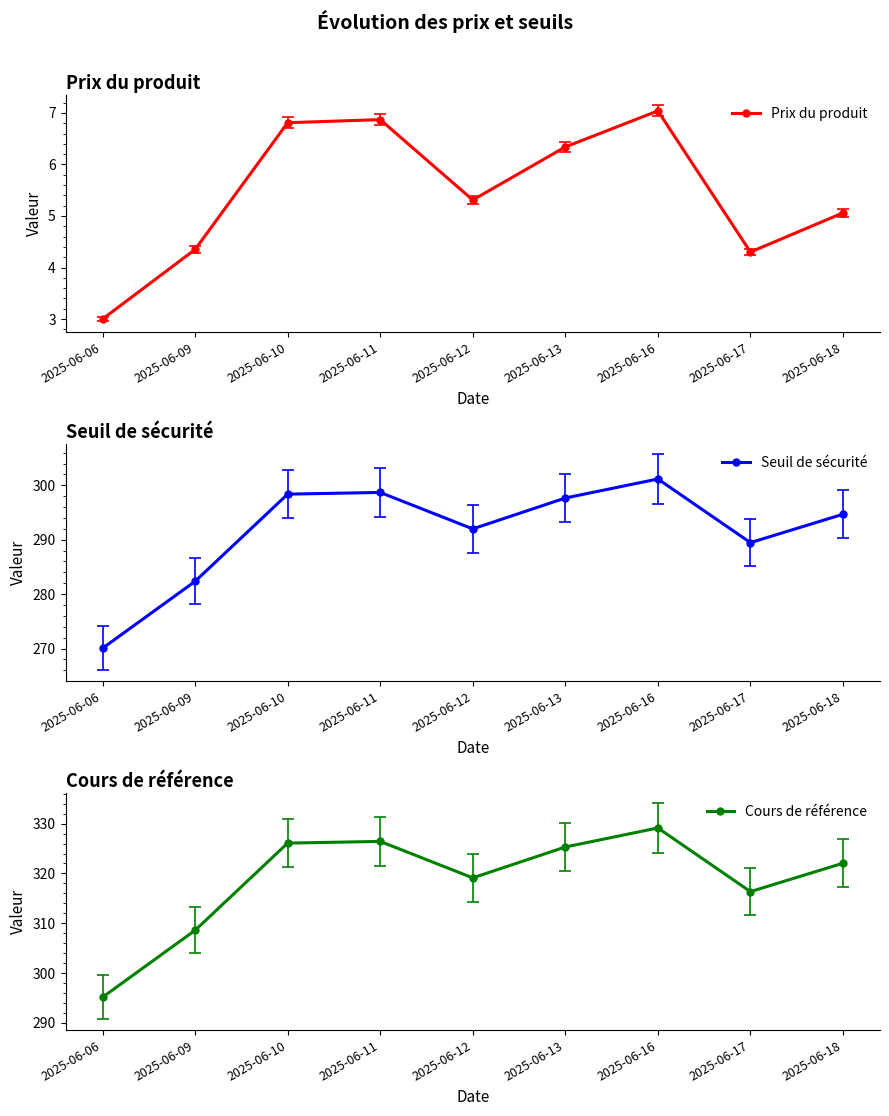

Which series has the largest total across all categories?

Cours de référence